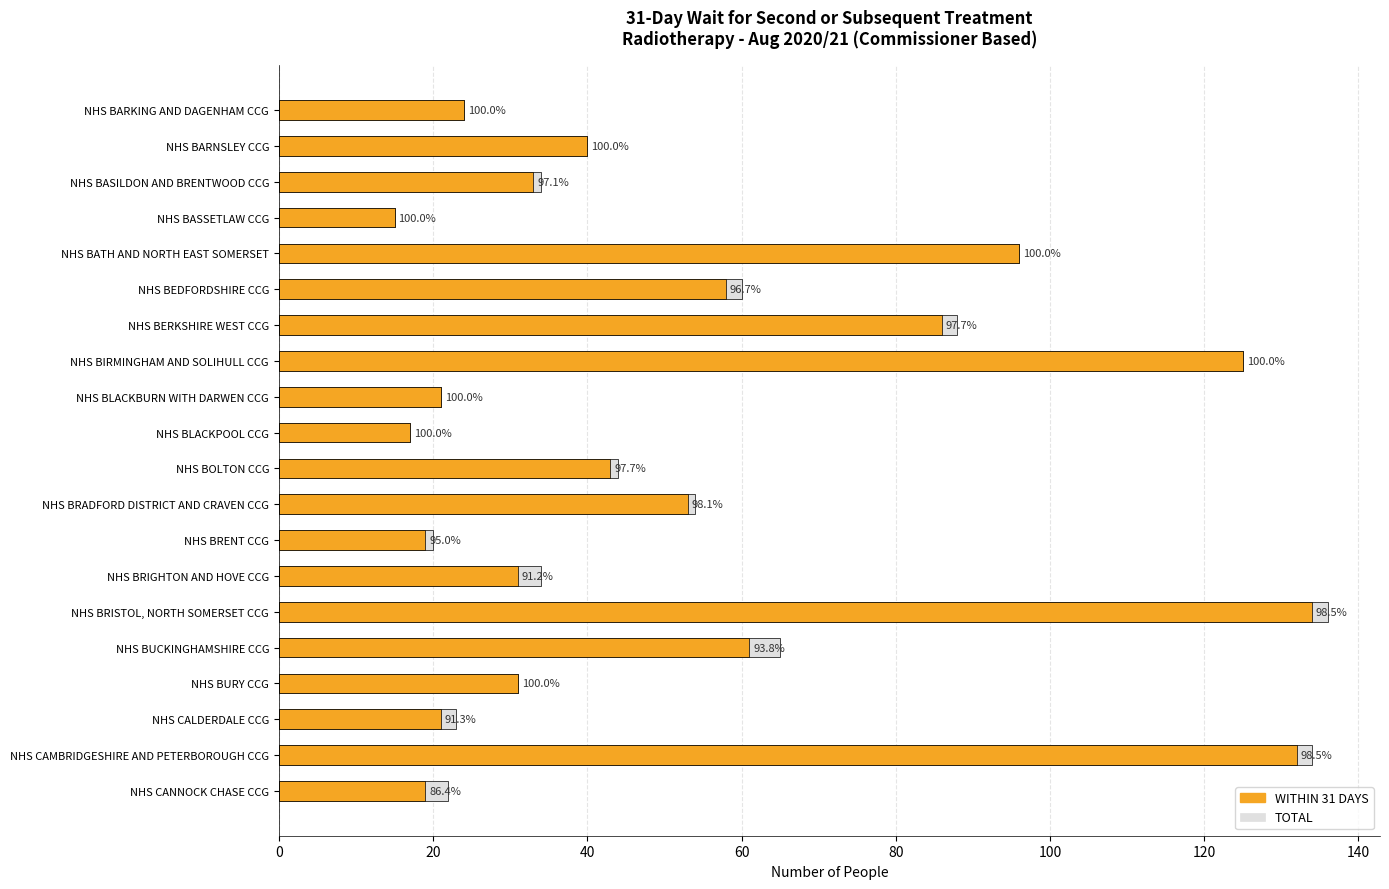

What is the difference between the highest and lowest values at NHS BEDFORDSHIRE CCG?

2